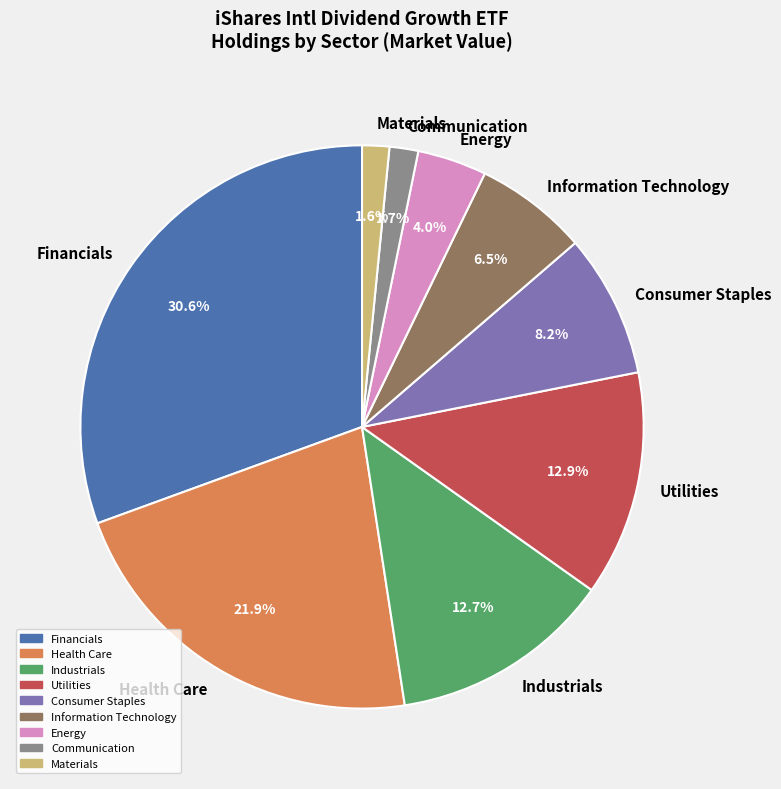

Approximately how many times larger is the value at Health Care compared to Financials?

0.7